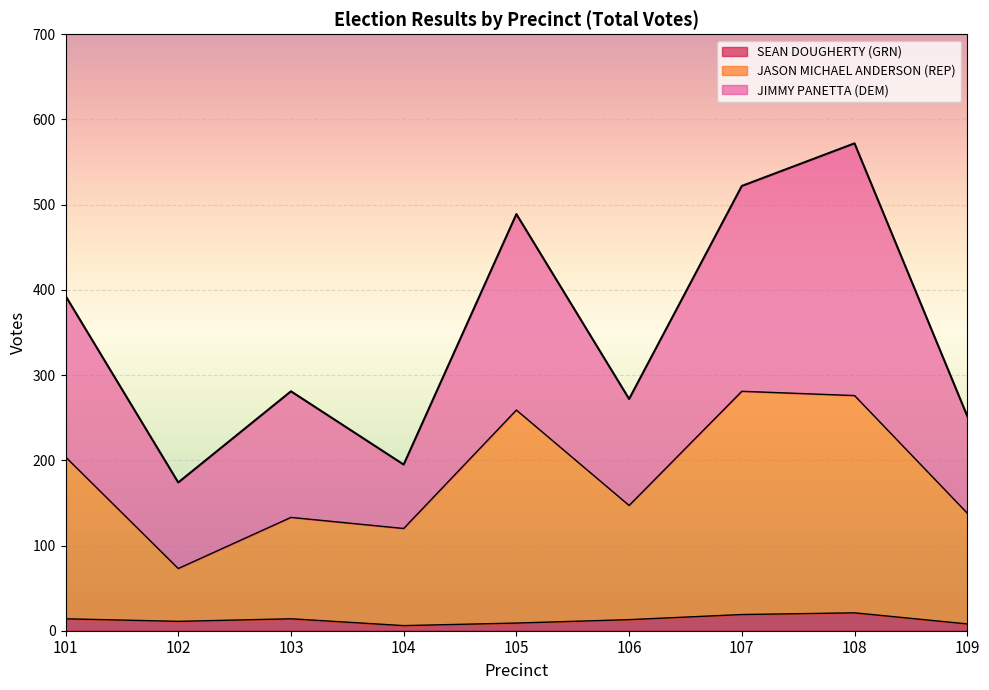

Which series has the largest total across all categories?

JIMMY PANETTA (DEM)